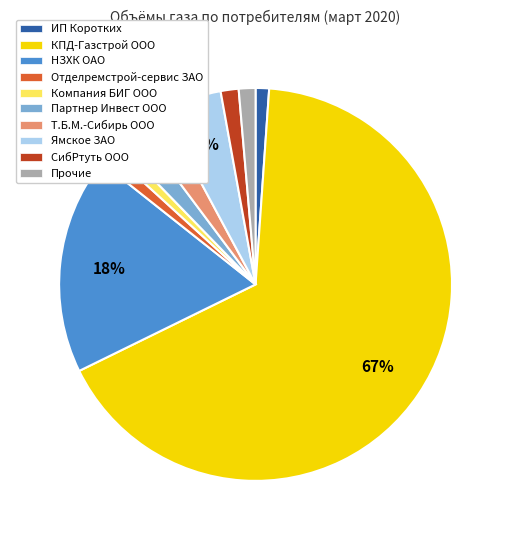

To the nearest percent, what is the average slice percentage?

10%